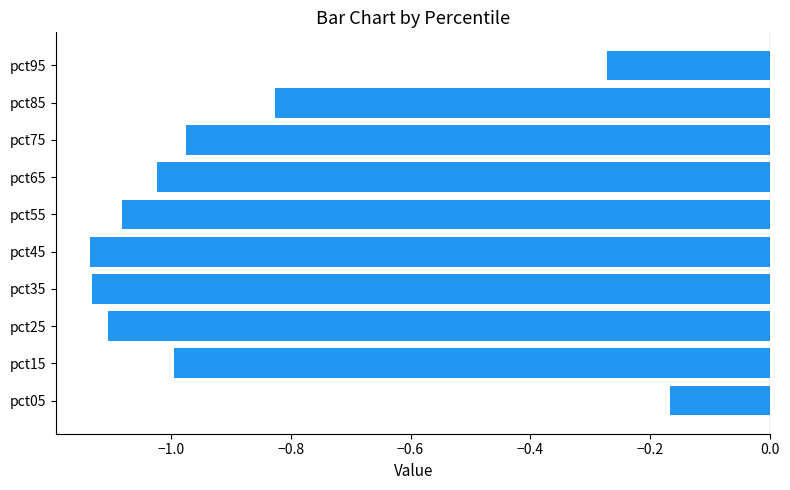

Which has a higher value, pct35 or pct55?

pct55